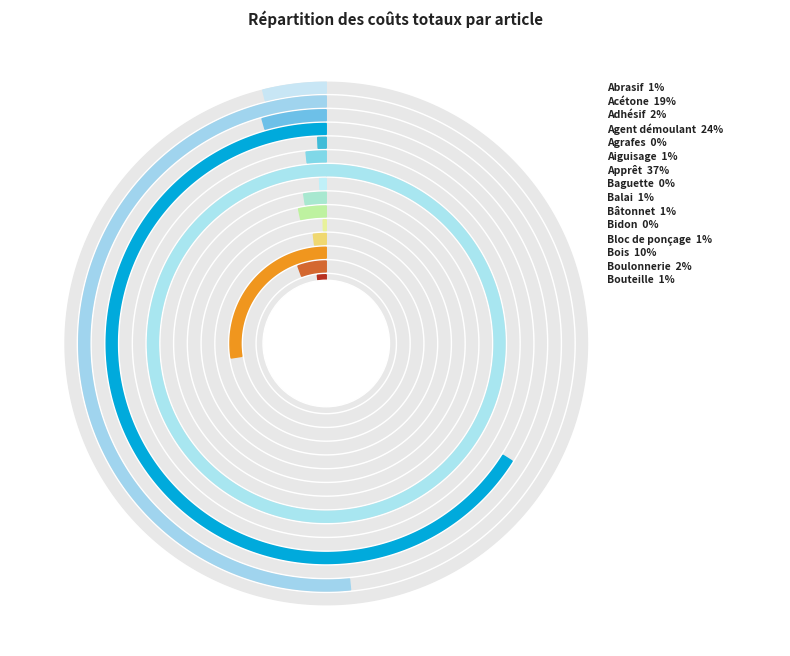

Combined, do Agrafes and Bois account for over 50%?

No